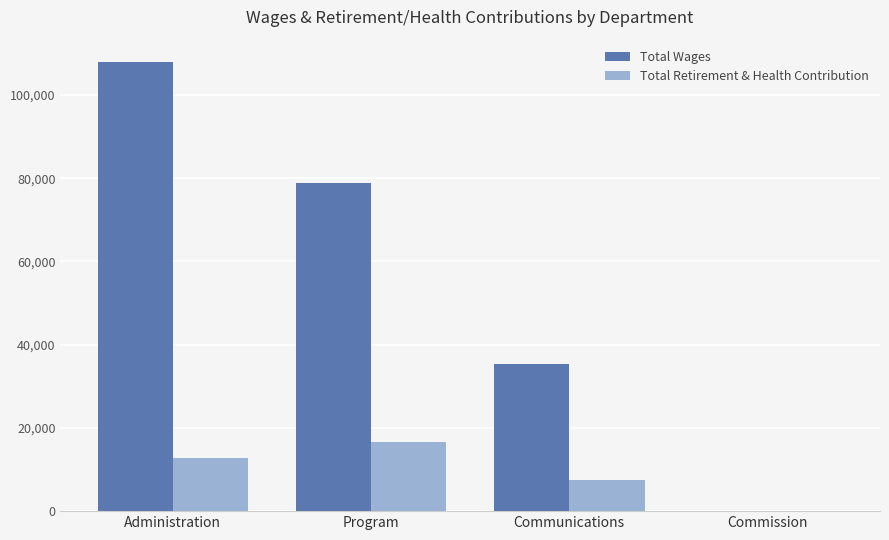

How many Total Retirement & Health Contribution values are between 7524 and 16604?

3